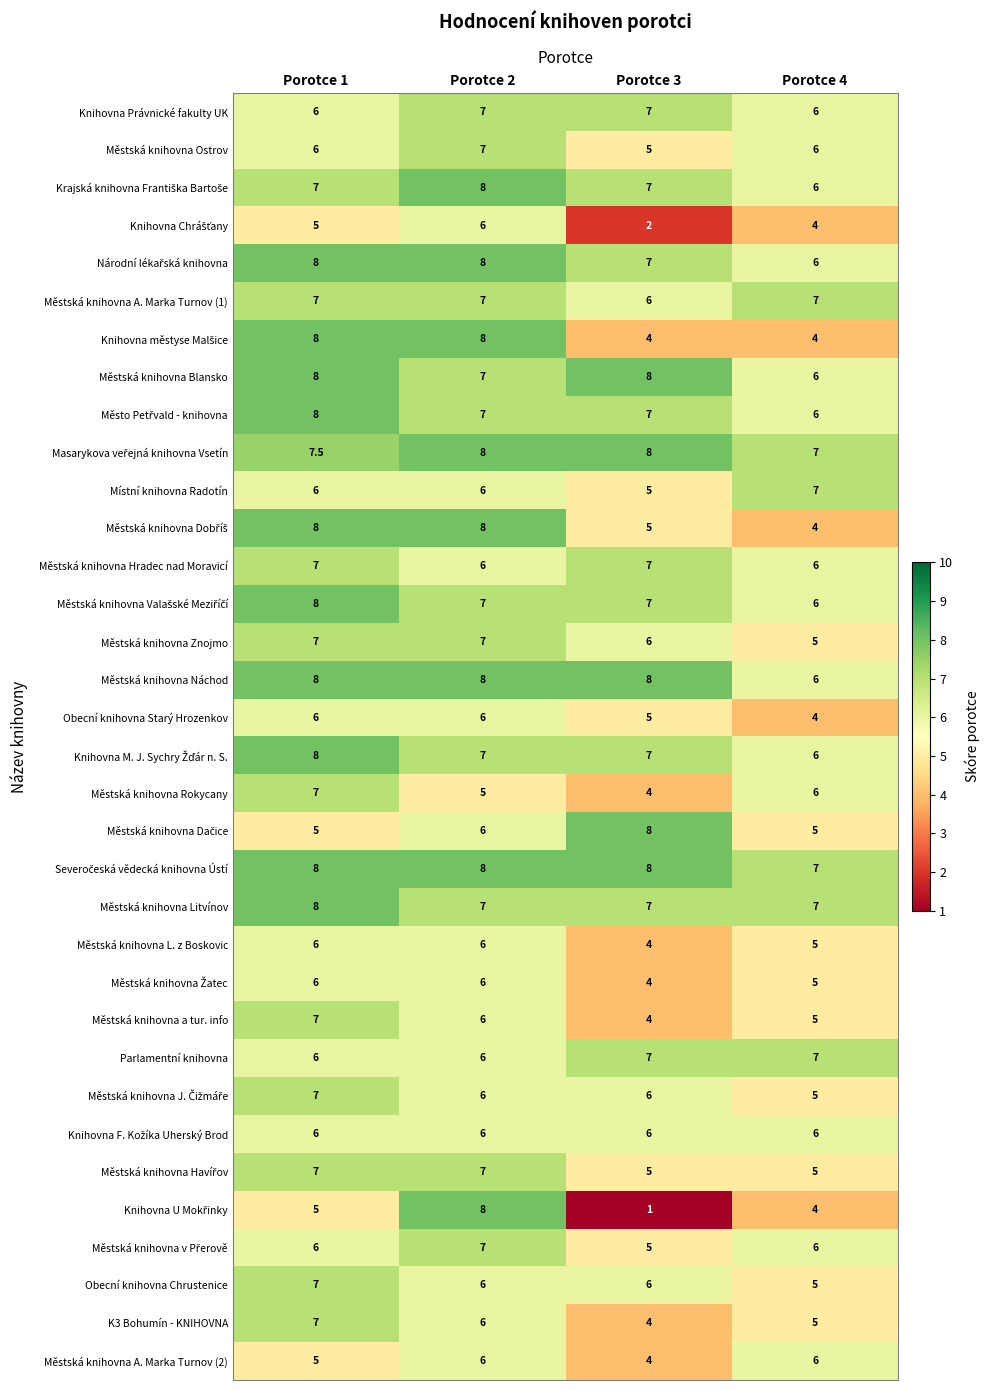

Count the Městská knihovna Znojmo values in the range 6 to 7.

3